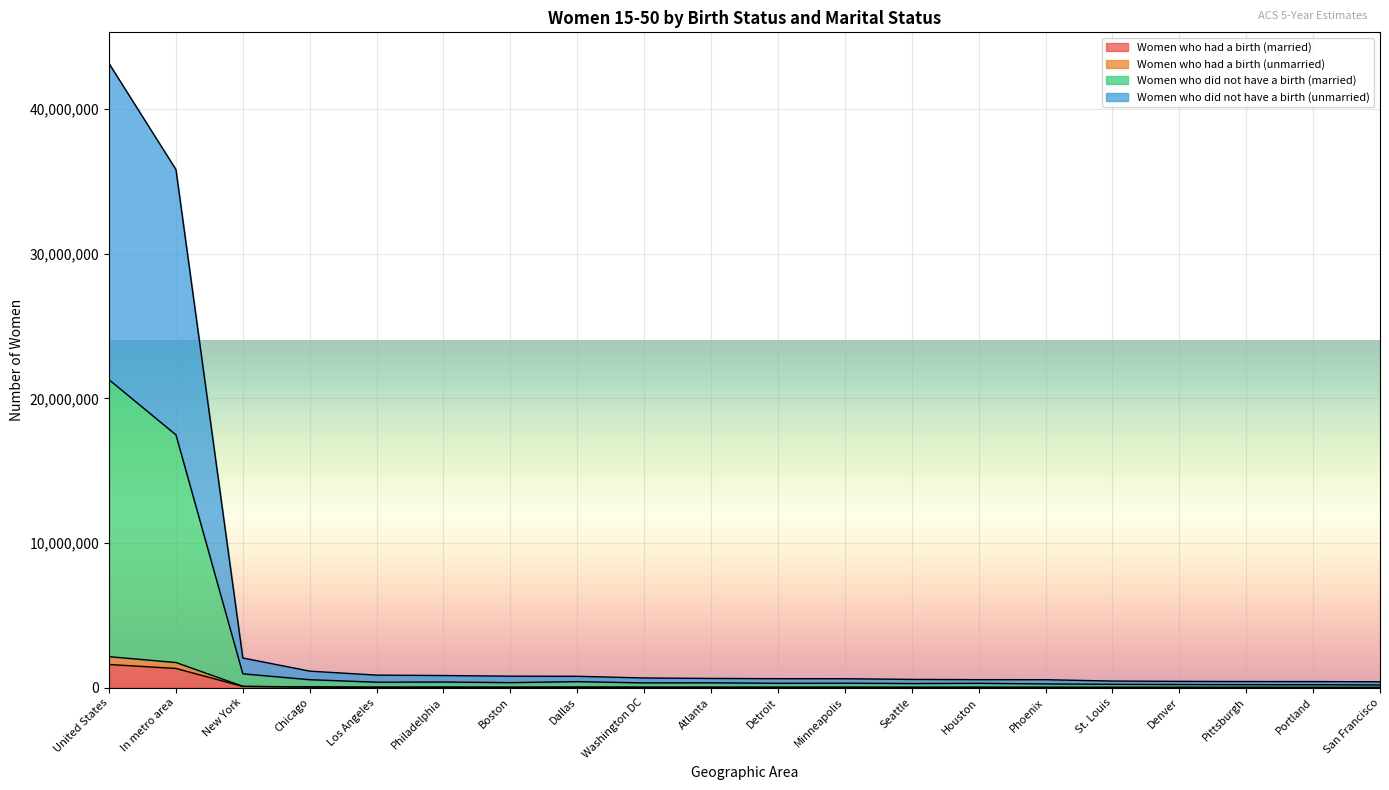

Where is the first local minimum for Women who did not have a birth (married)?

Los Angeles